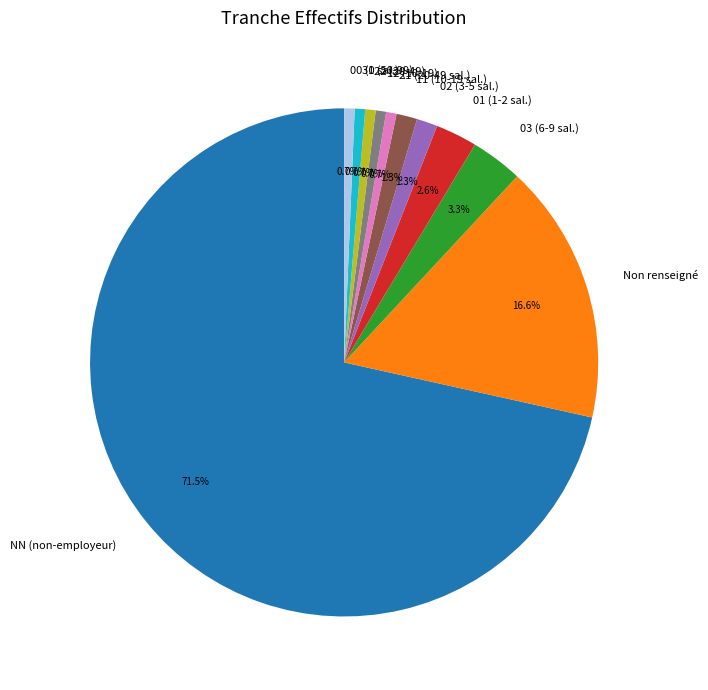

What percentage is NOT represented by 02 (3-5 sal.)?

98.7%